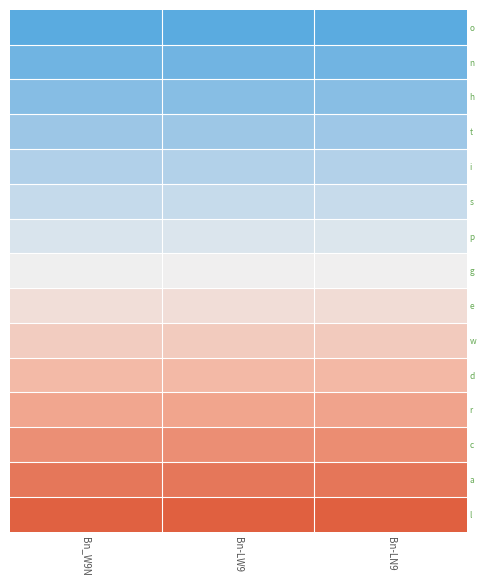

How many data points in p are less than 125?

1